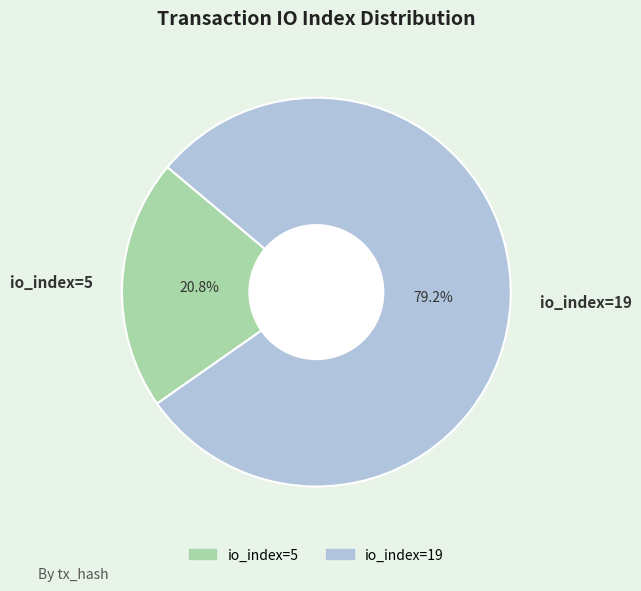

How many slices are in this pie chart?

2